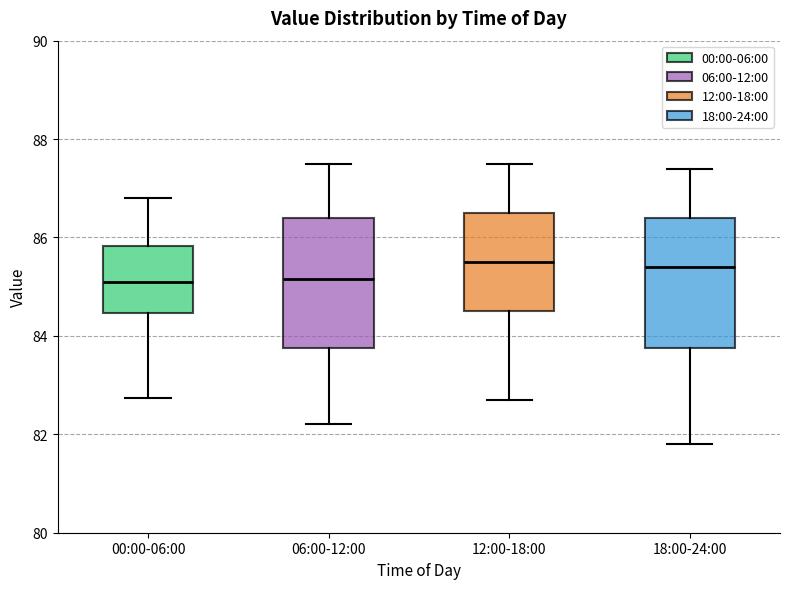

Where is the lower edge of the box for 12:00-18:00 on the y-axis? The values are not printed on the chart, so give them approximately, as read against the axis.

84.6